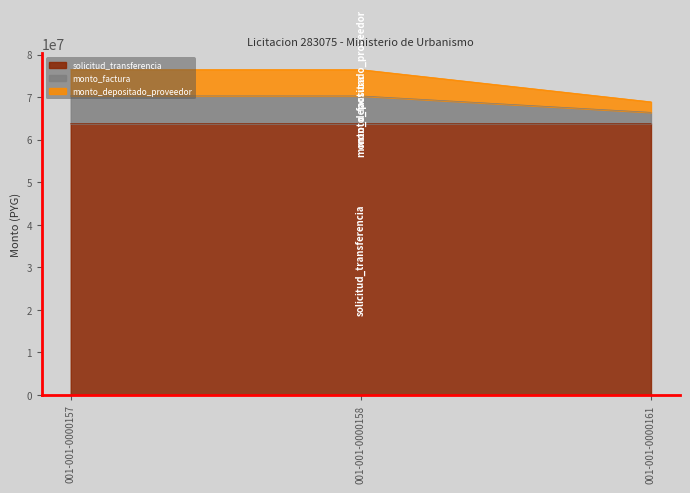

What is the maximum value for solicitud_transferencia?

63816000